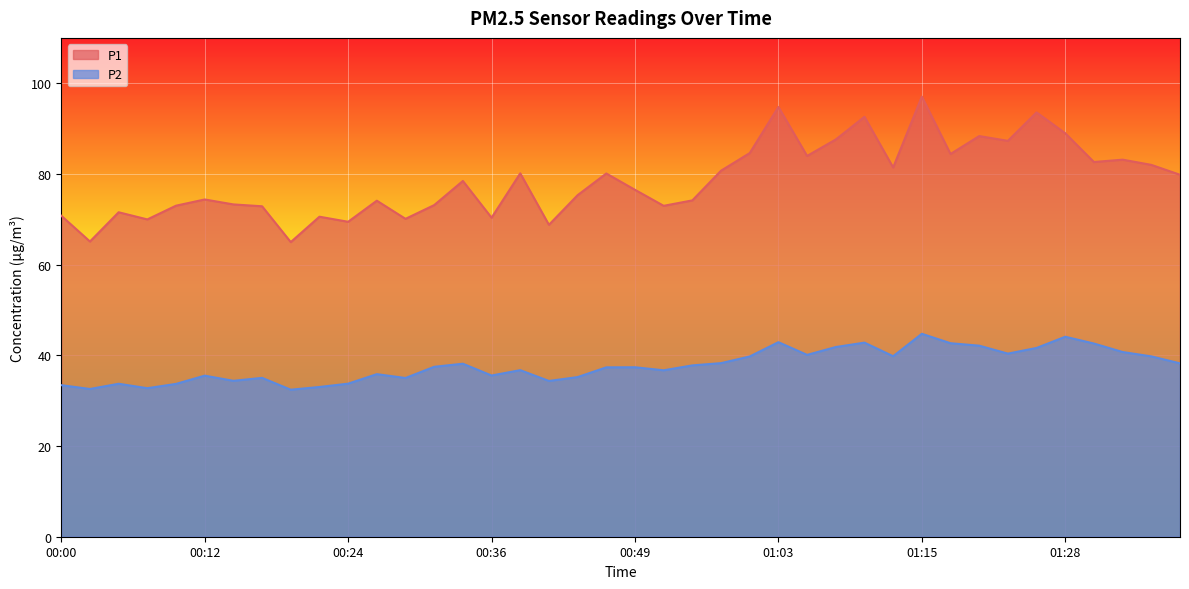

True or false: P2 has a value of 37.8 at 00:53.

True